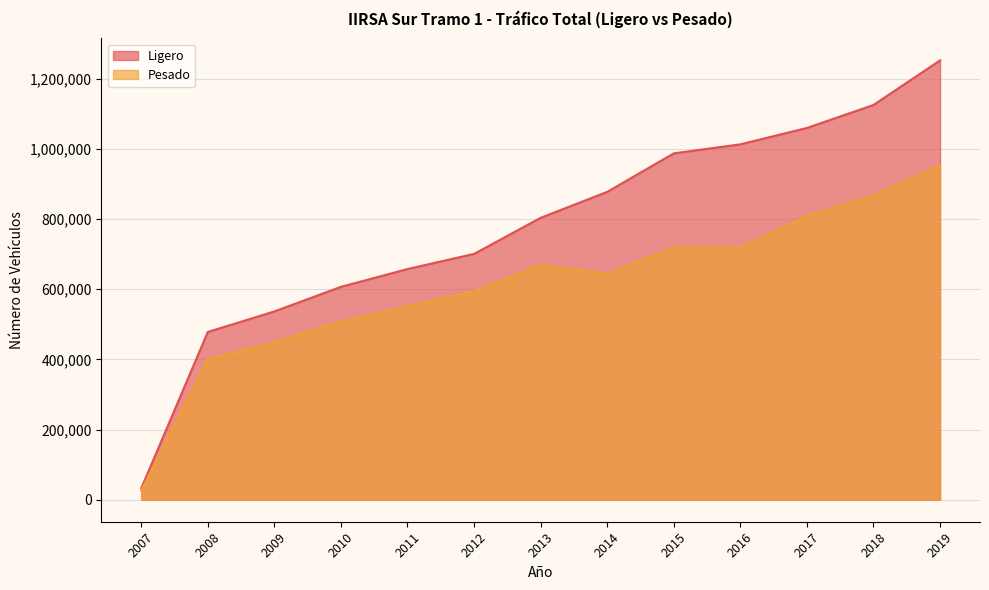

What is the sum of the Pesado values at 2018 and 2008?

1267991